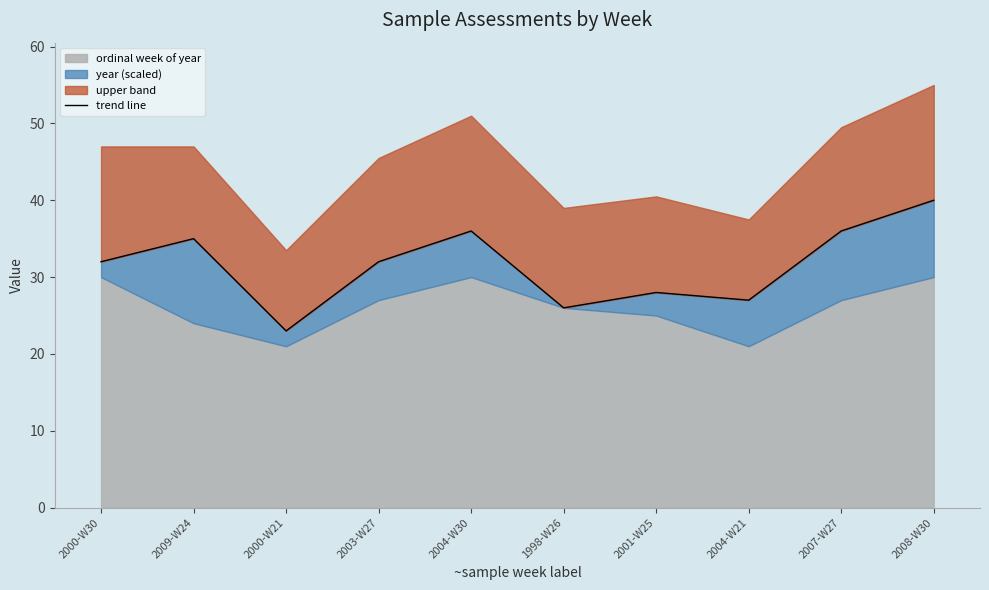

Approximately how many times larger is the value at 2008-W30 compared to 2007-W27?

1.1